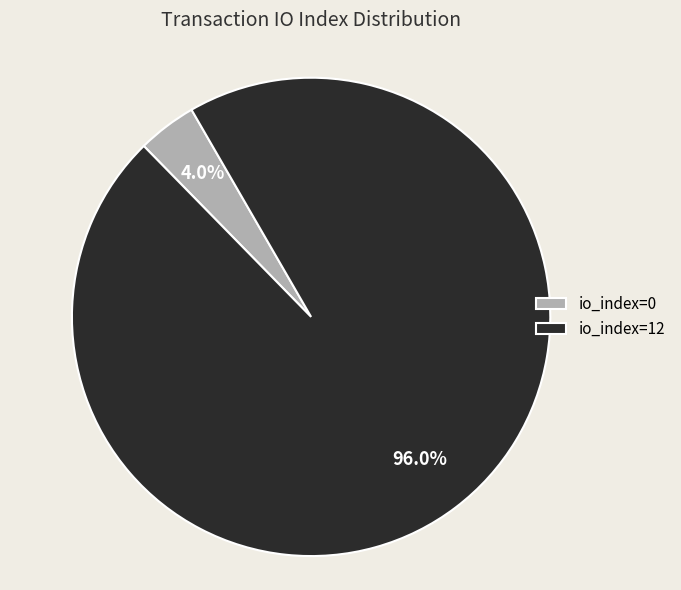

Which has a higher value, io_index=0 or io_index=12?

io_index=12